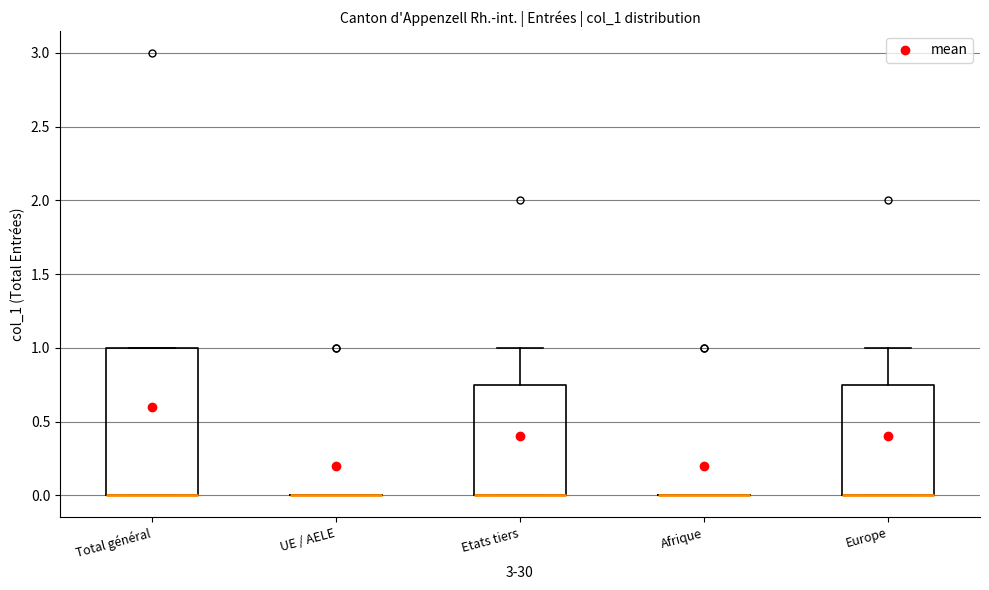

Where does the upper whisker of the box for Etats tiers end on the y-axis? The values are not printed on the chart, so give them approximately, as read against the axis.

1.00